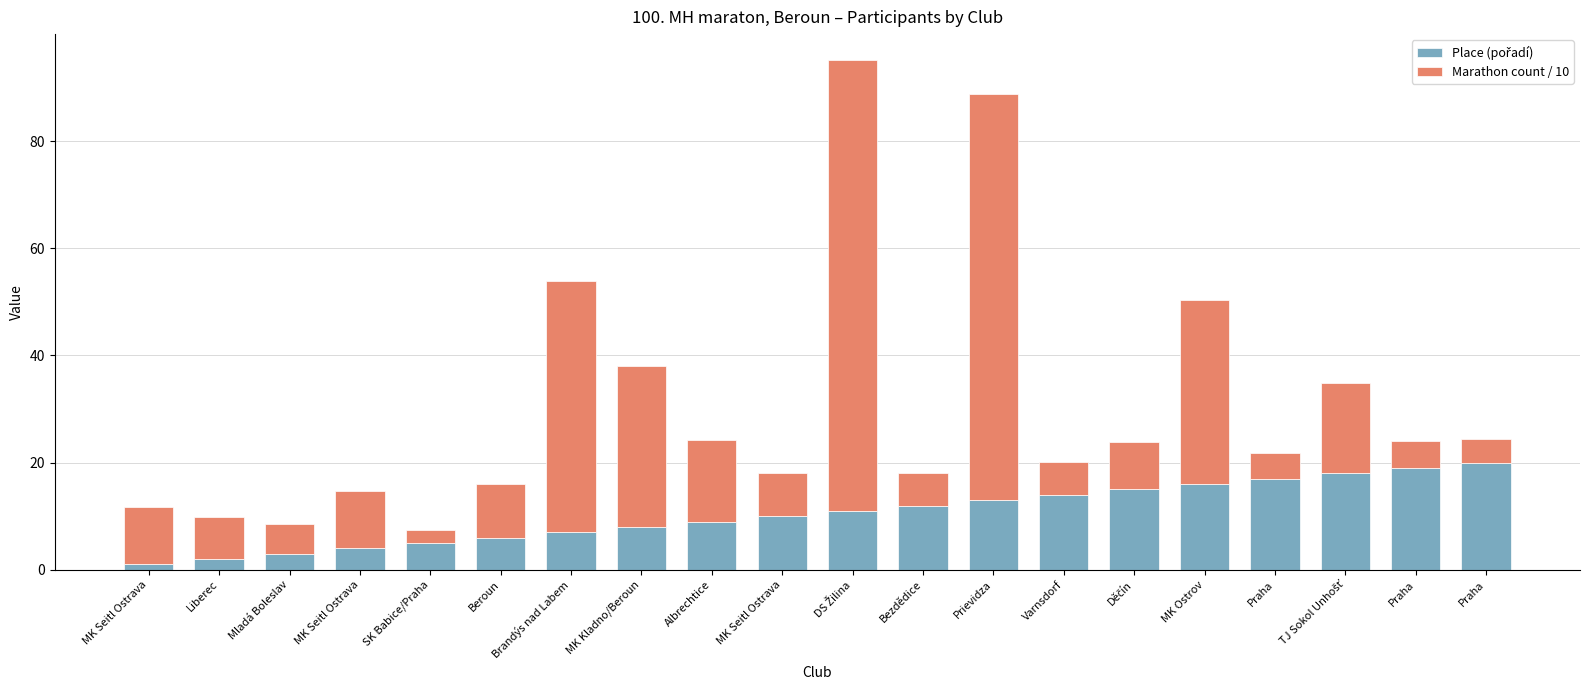

What is the difference between the Marathon count / 10 values at DS Žilina and MK Seitl Ostrava?

73.4